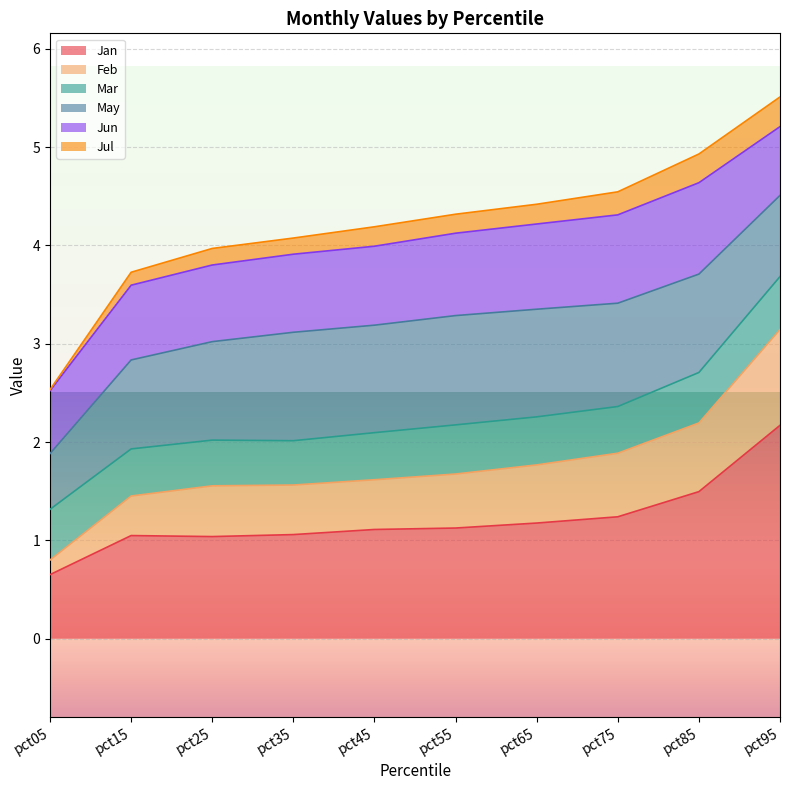

What is the maximum value for Jul?

5.5